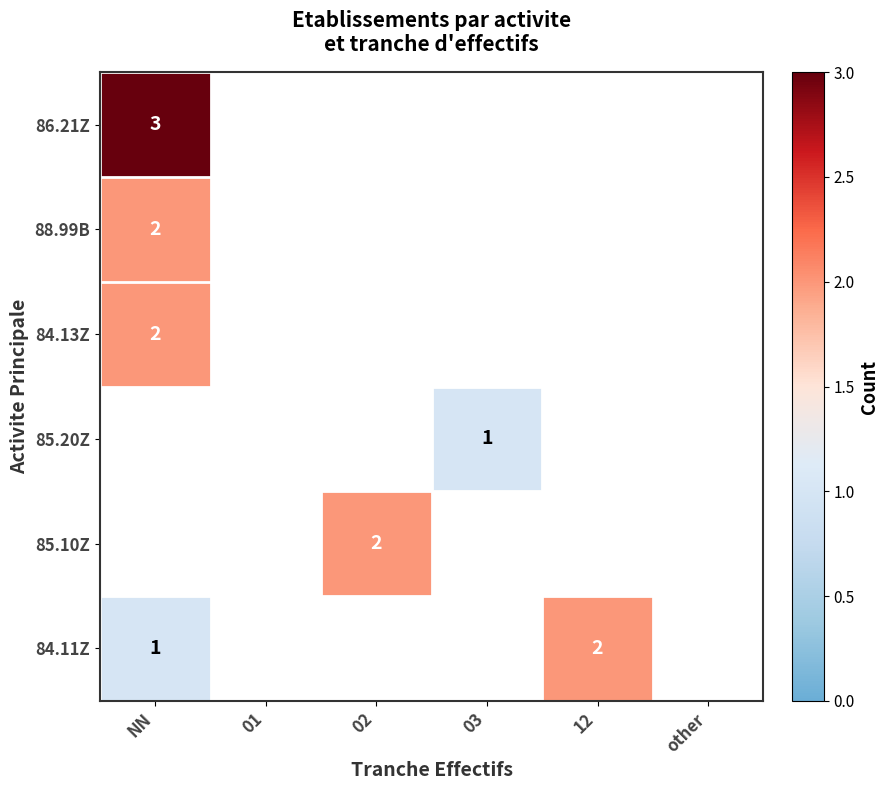

Which has a higher value, 02 or NN?

NN